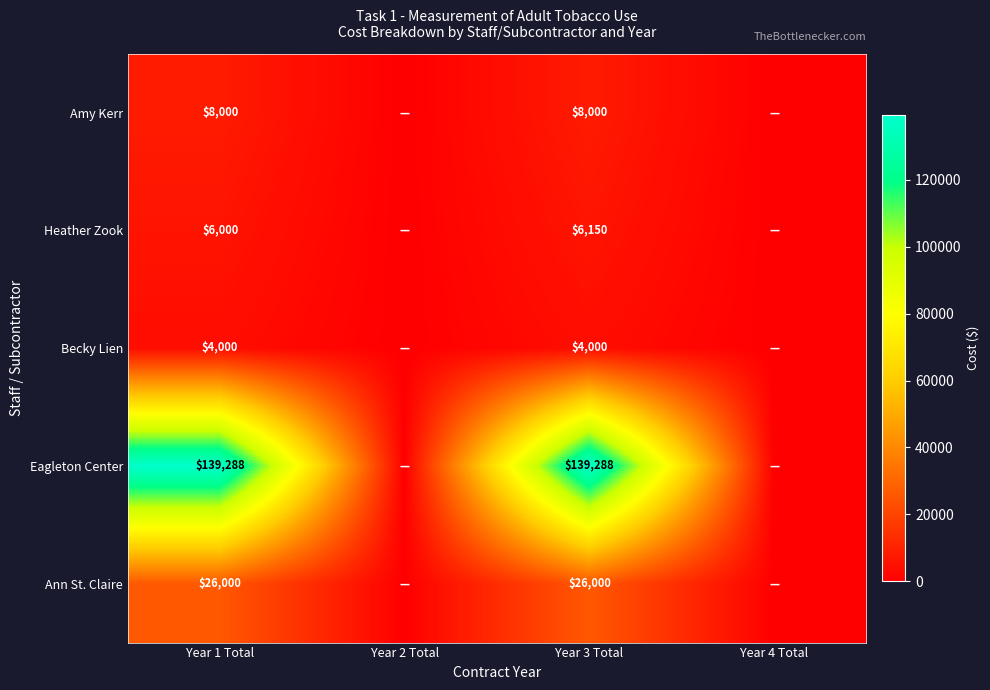

Is the value of Eagleton Center at Year 1 Total greater than the value of Ann St. Claire at Year 1 Total?

Yes